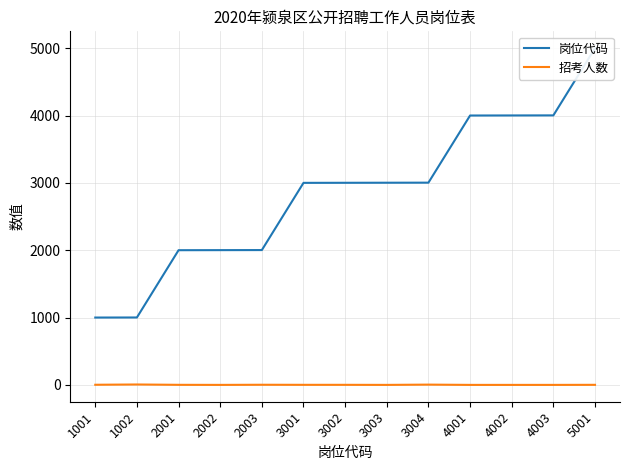

Is it true that 招考人数 equals 5 at 1001?

False